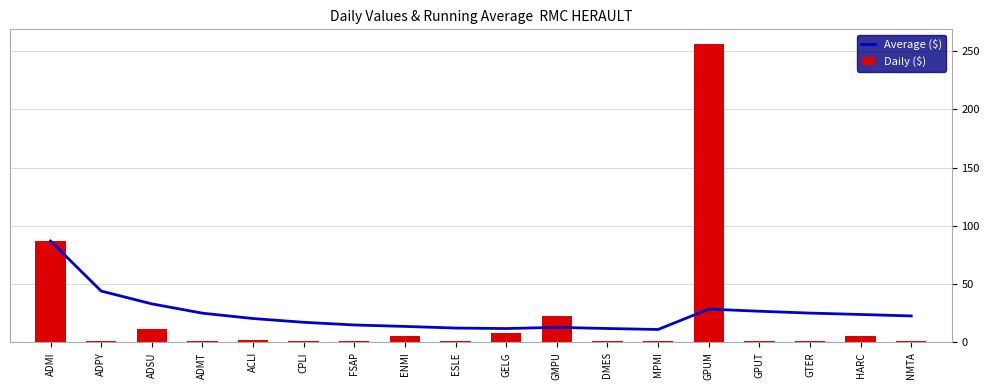

Rank the series by their maximum value, from lowest to highest.

Average ($), Daily ($)